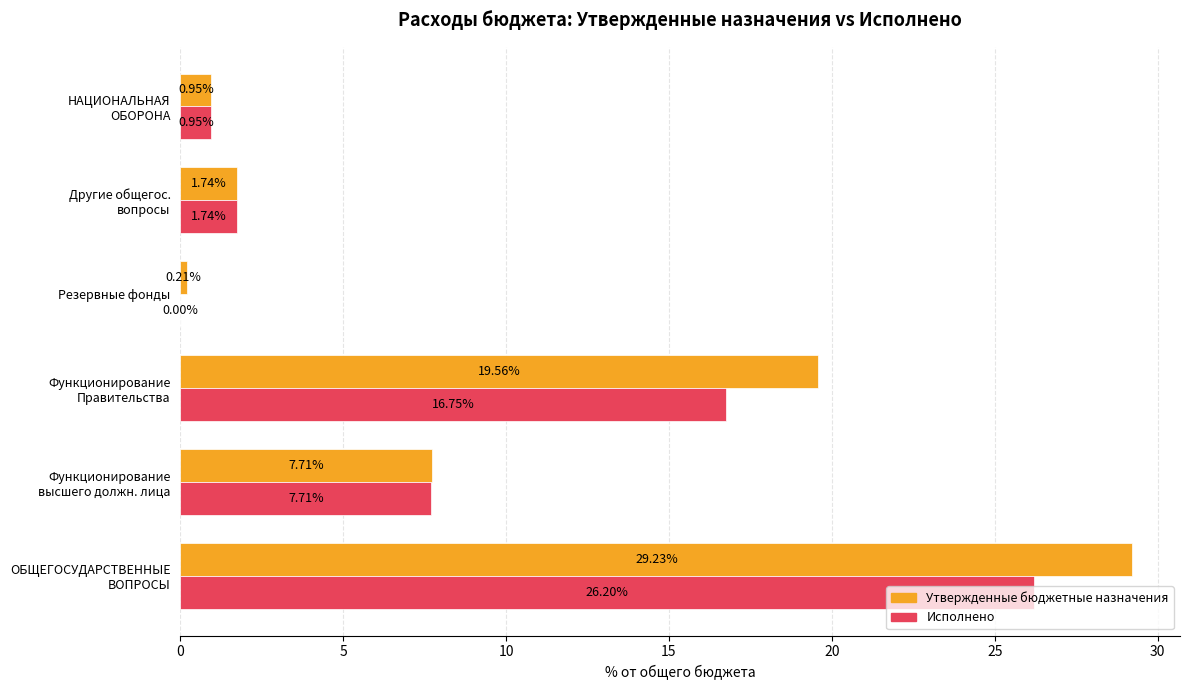

What are all the series names shown in the legend?

Утвержденные бюджетные назначения, Исполнено